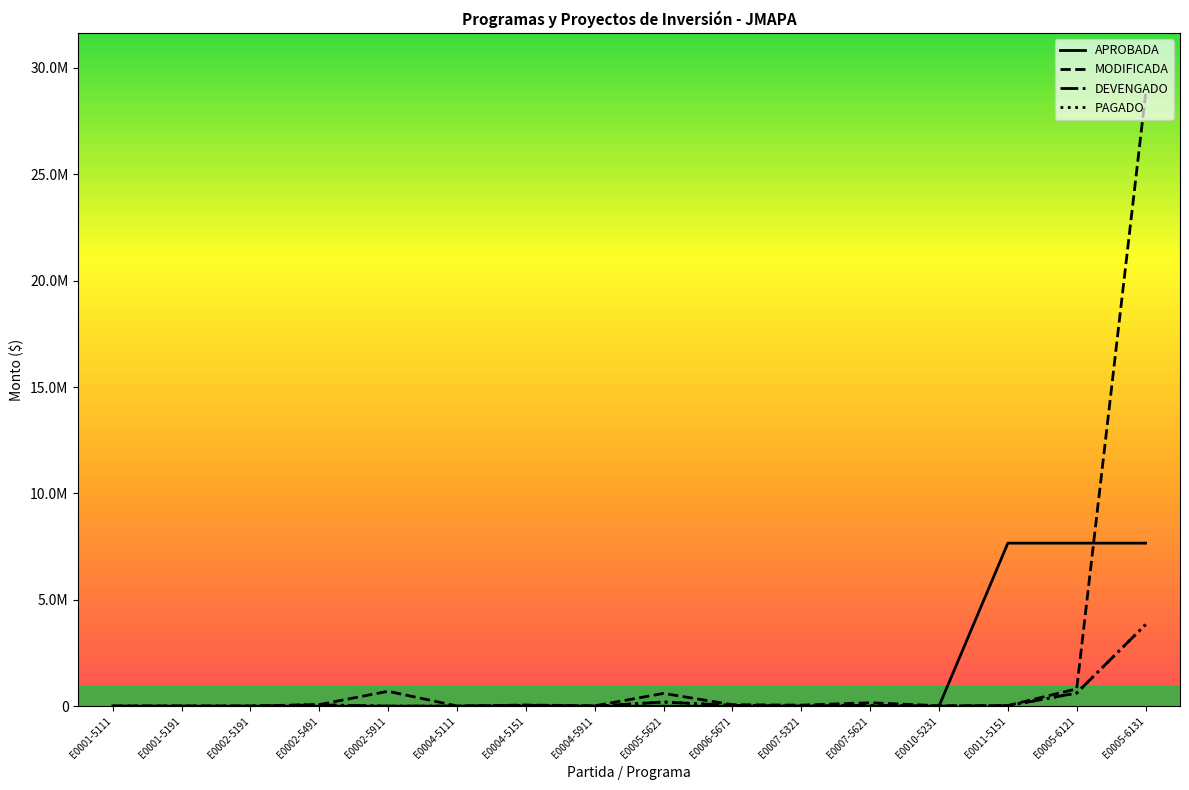

True or false: MODIFICADA and PAGADO cross at least once.

False